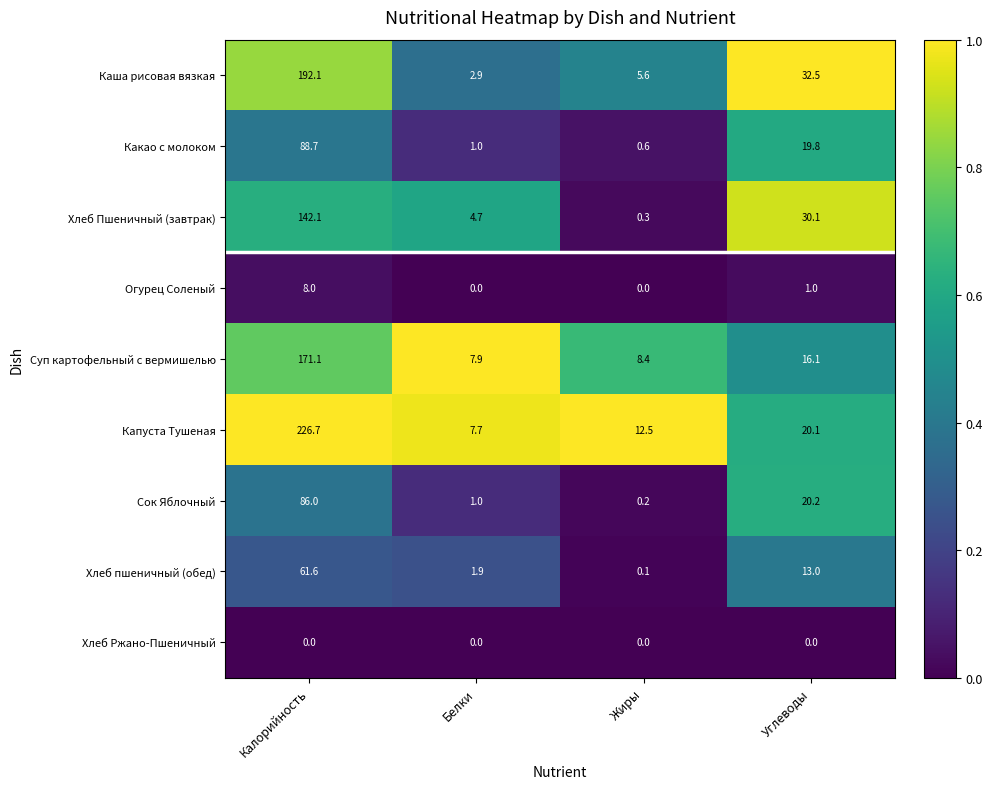

The value of Хлеб Ржано-Пшеничный at Калорийность is 0.0. True or false?

True